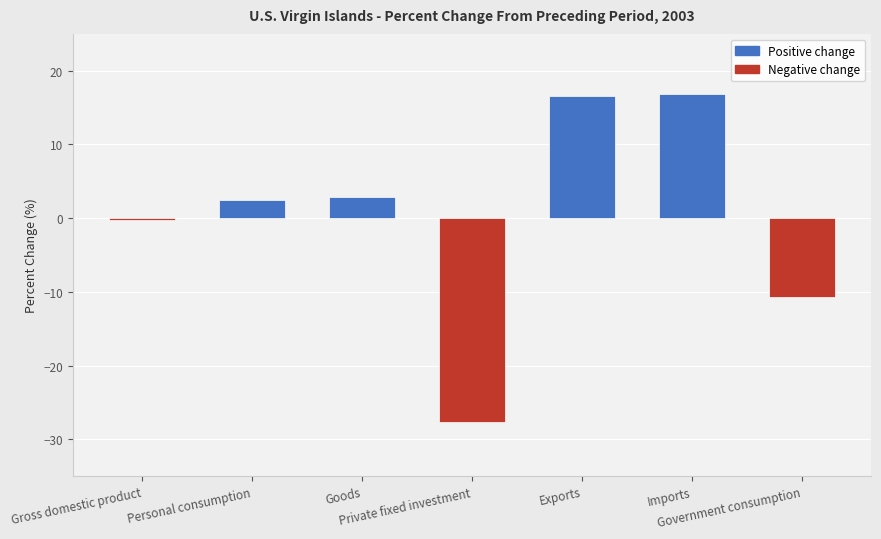

What position from the right is Gross domestic product?

7